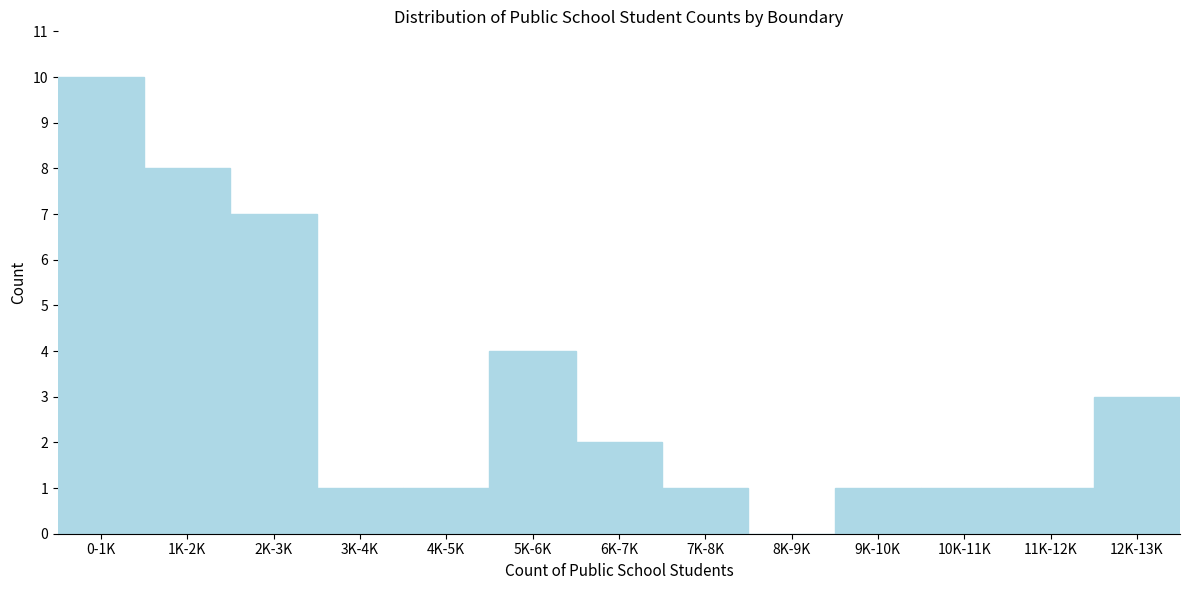

Reading right to left, what are all the values shown in this chart?

12K-13K=3	11K-12K=1	10K-11K=1	9K-10K=1	8K-9K=0	7K-8K=1	6K-7K=2	5K-6K=4	4K-5K=1	3K-4K=1	2K-3K=7	1K-2K=8	0-1K=10